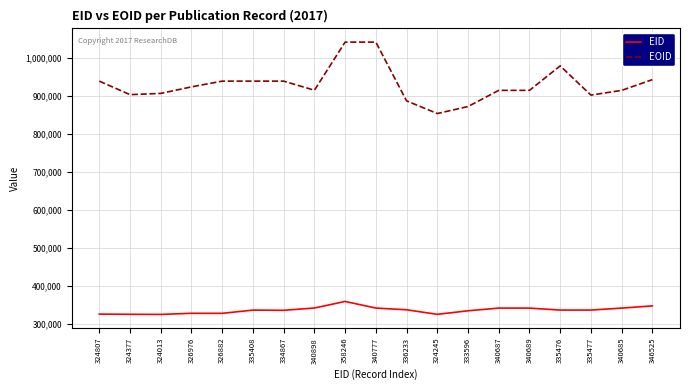

How many series are shown in this chart?

2